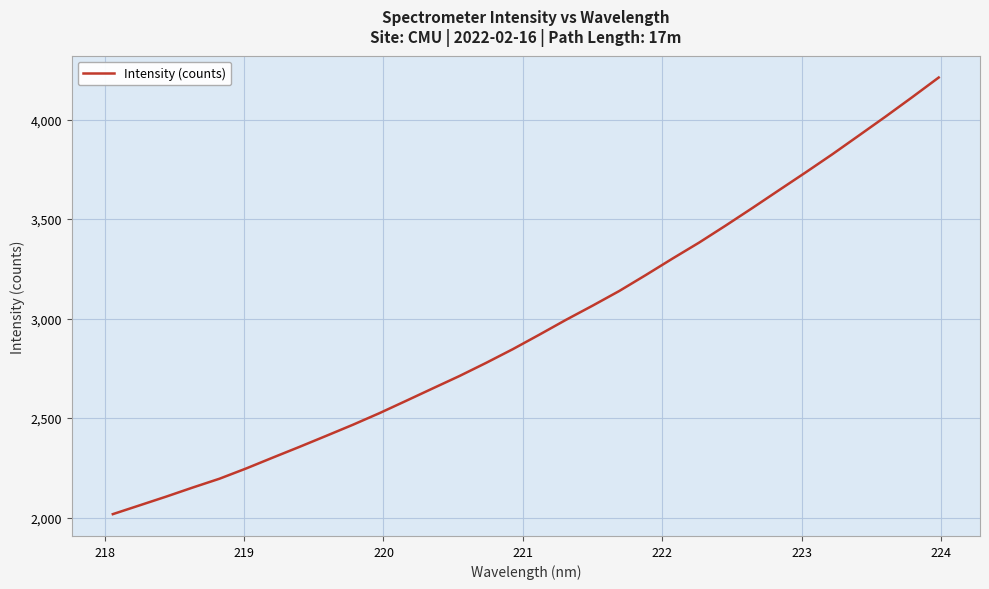

What is the minimum value shown in the chart?

2017.5